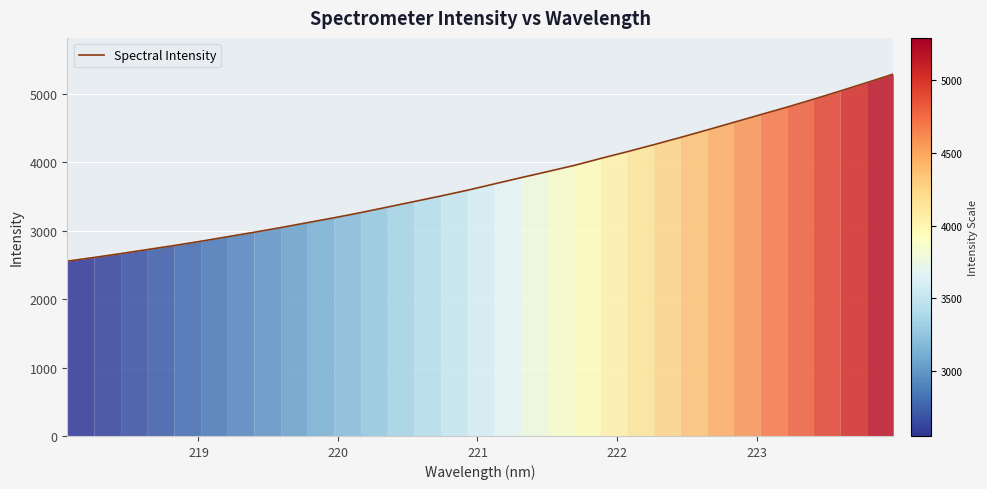

What is the difference between the maximum and minimum values?

2734.9